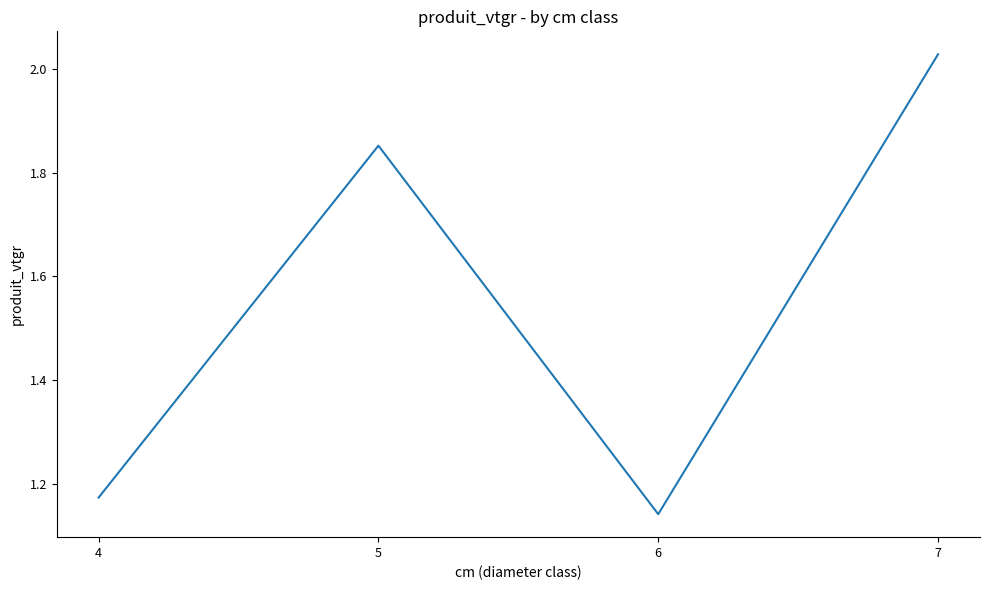

How many lines are shown in the chart?

1